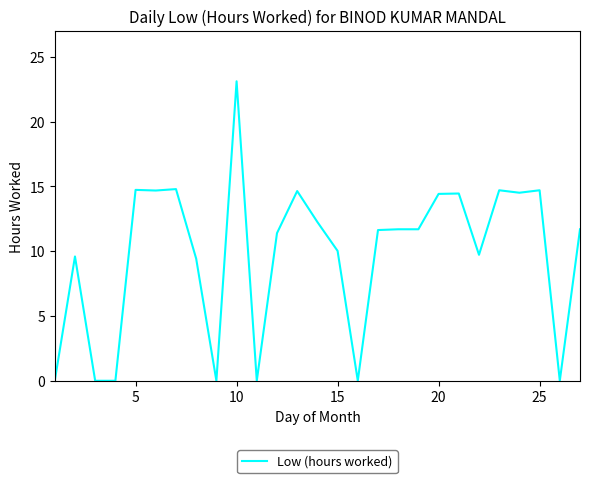

Count the number of values greater than 11.

16